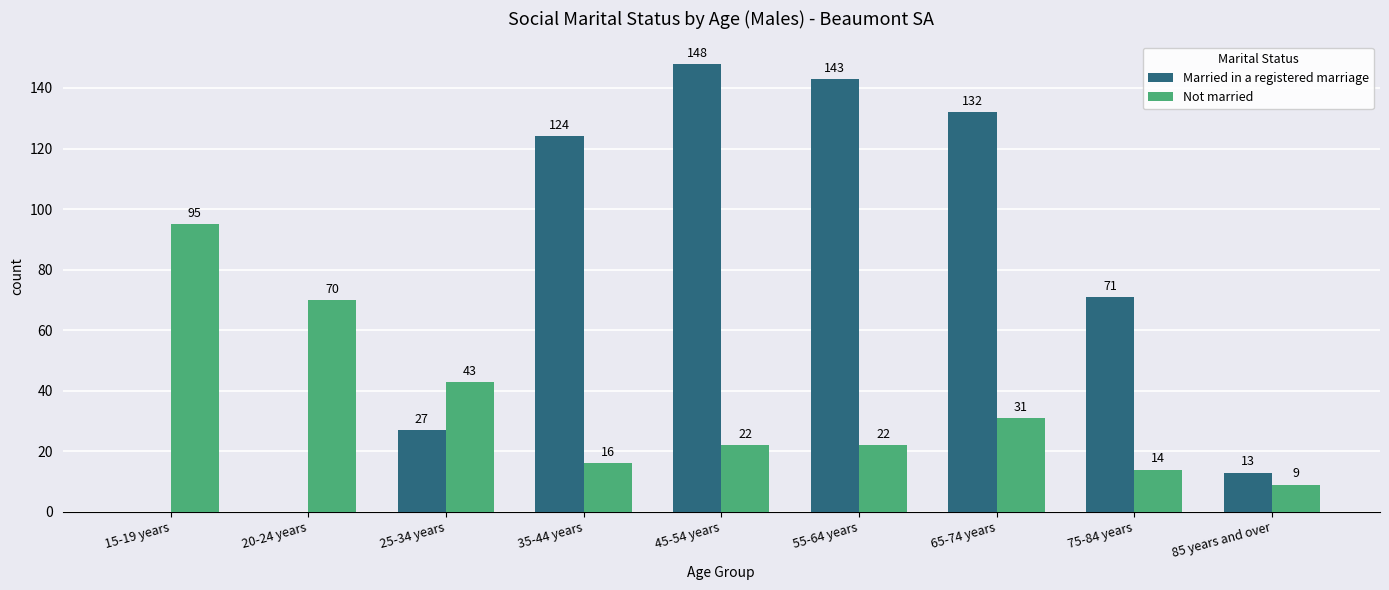

What are all the series names shown in the legend?

Married in a registered marriage, Not married